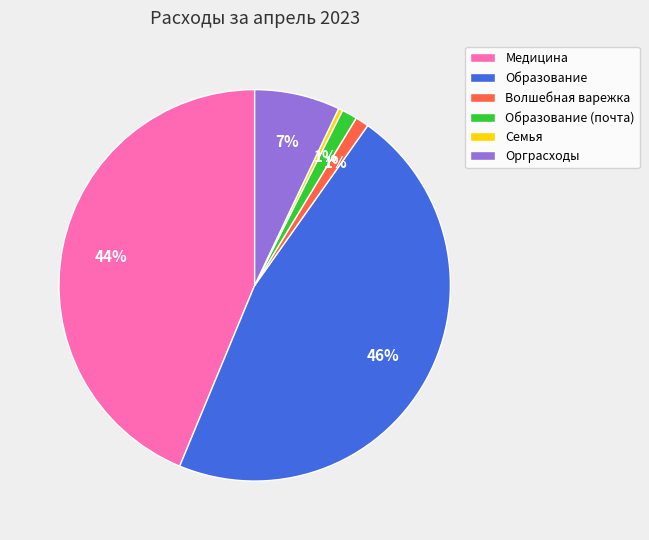

What is the largest slice in the pie chart?

Образование